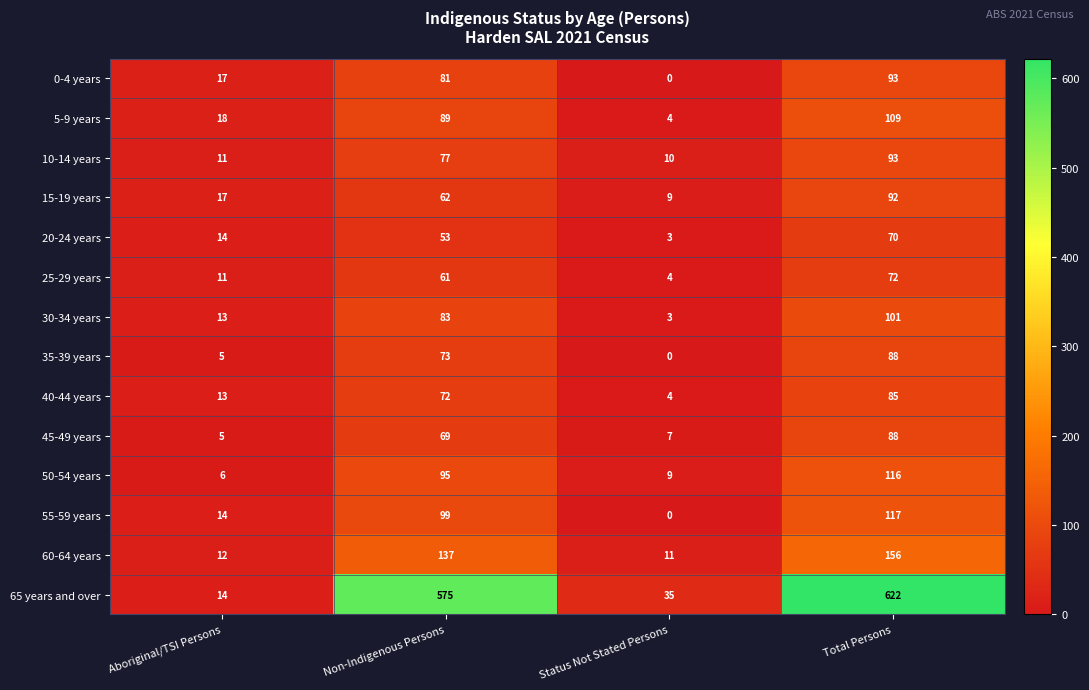

At which category is the sum across all series the highest?

Total Persons